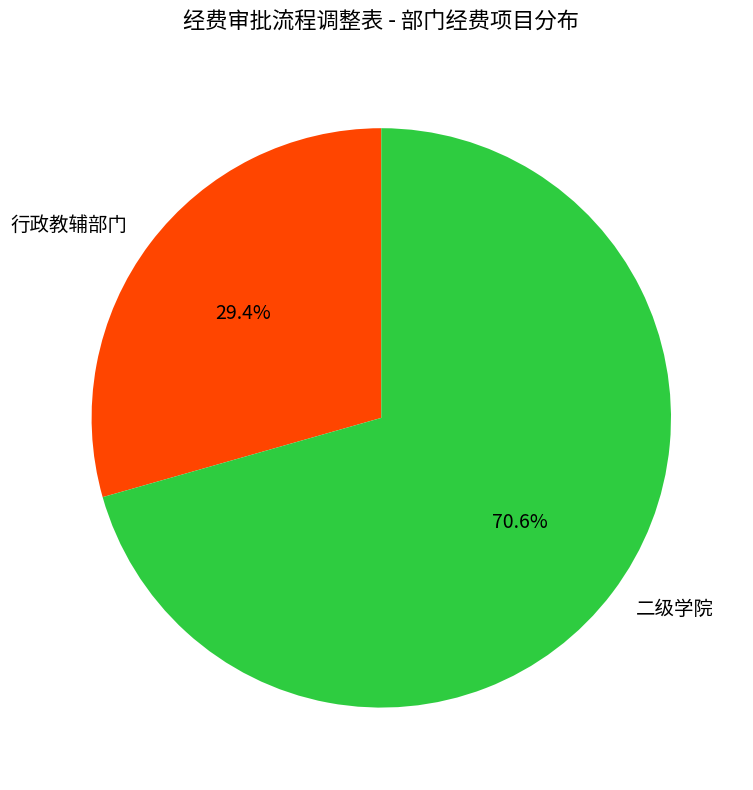

How many segments does this pie chart have?

2